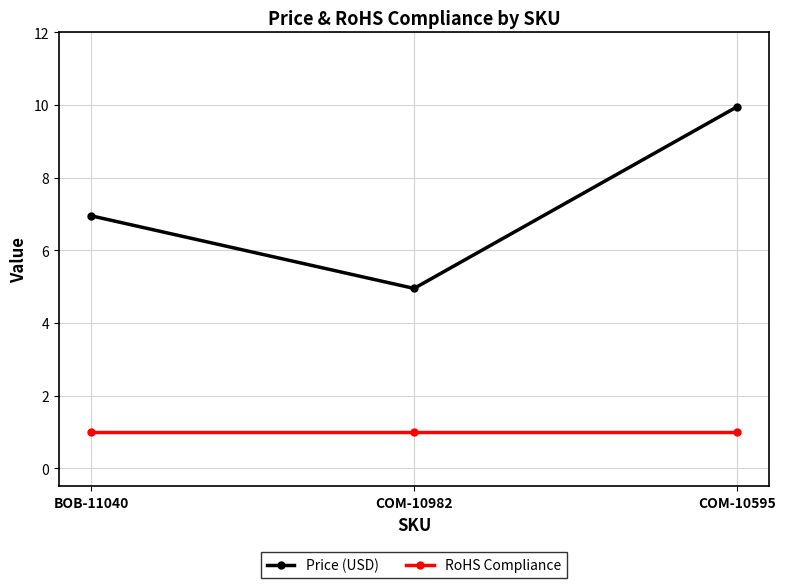

What is the minimum value for RoHS Compliance?

1.0